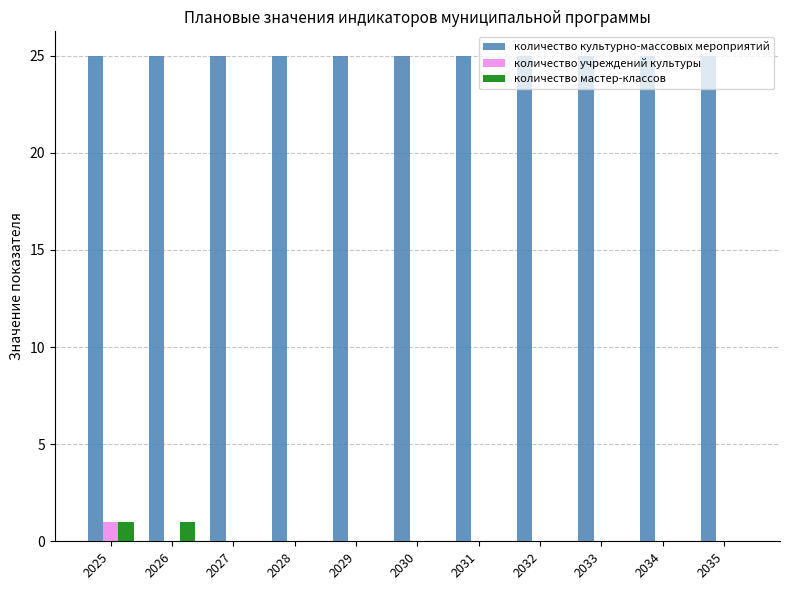

How many categories are shown in the chart?

11